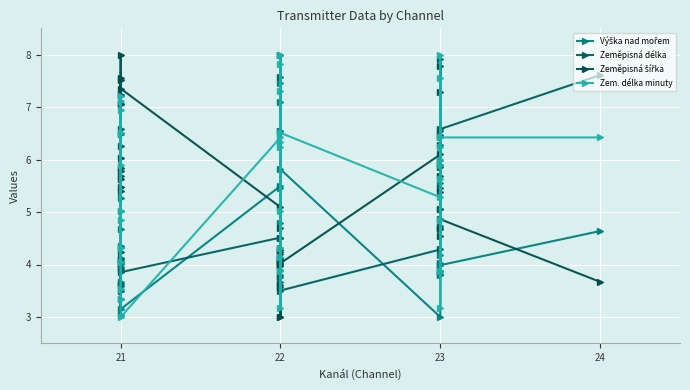

What is the lowest value of the Zeměpisná délka series?

3.0